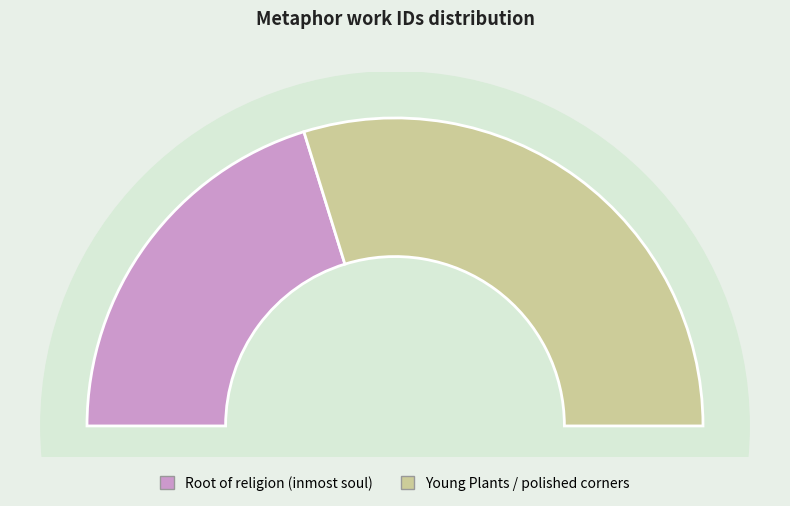

How many segments does this pie chart have?

2